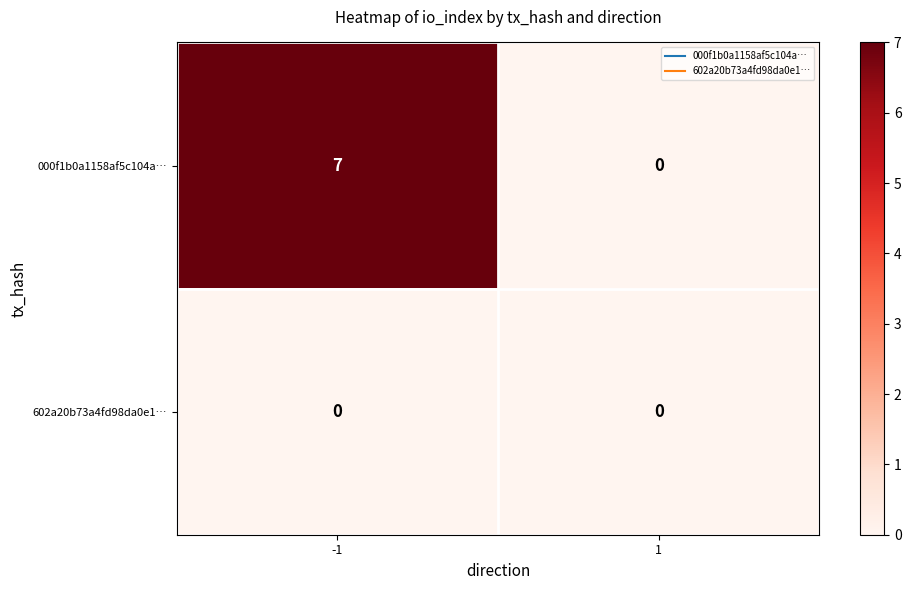

Rank the series by their average value, from highest to lowest.

000f1b0a1158af5c104a…, 602a20b73a4fd98da0e1…